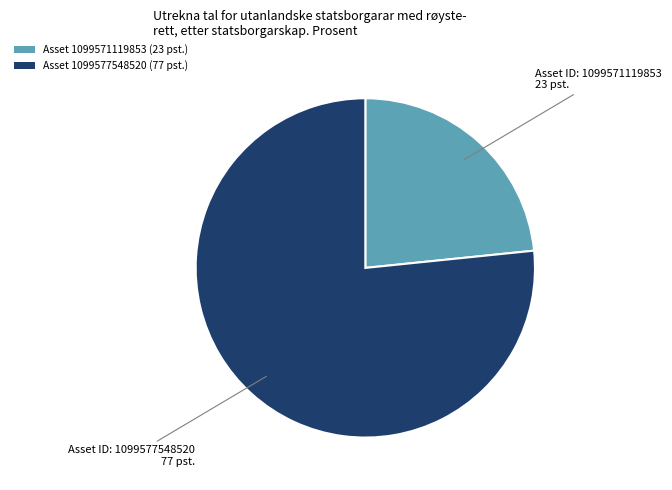

Count the number of slices in the pie.

2